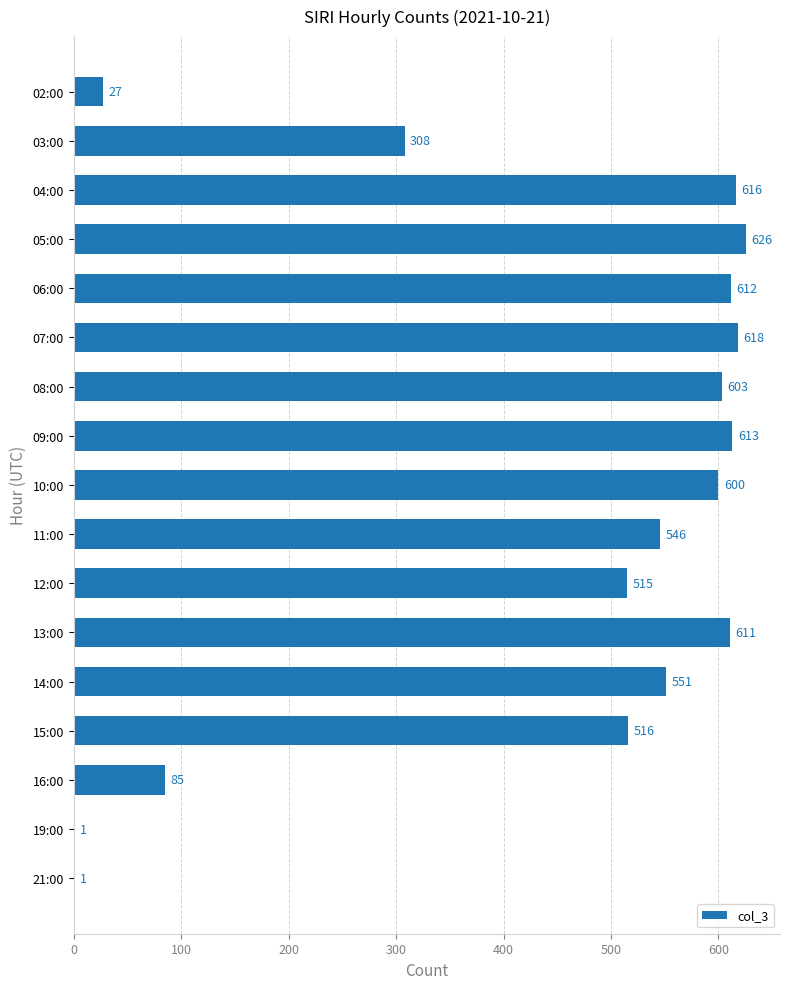

What is the sum of all values?

7449